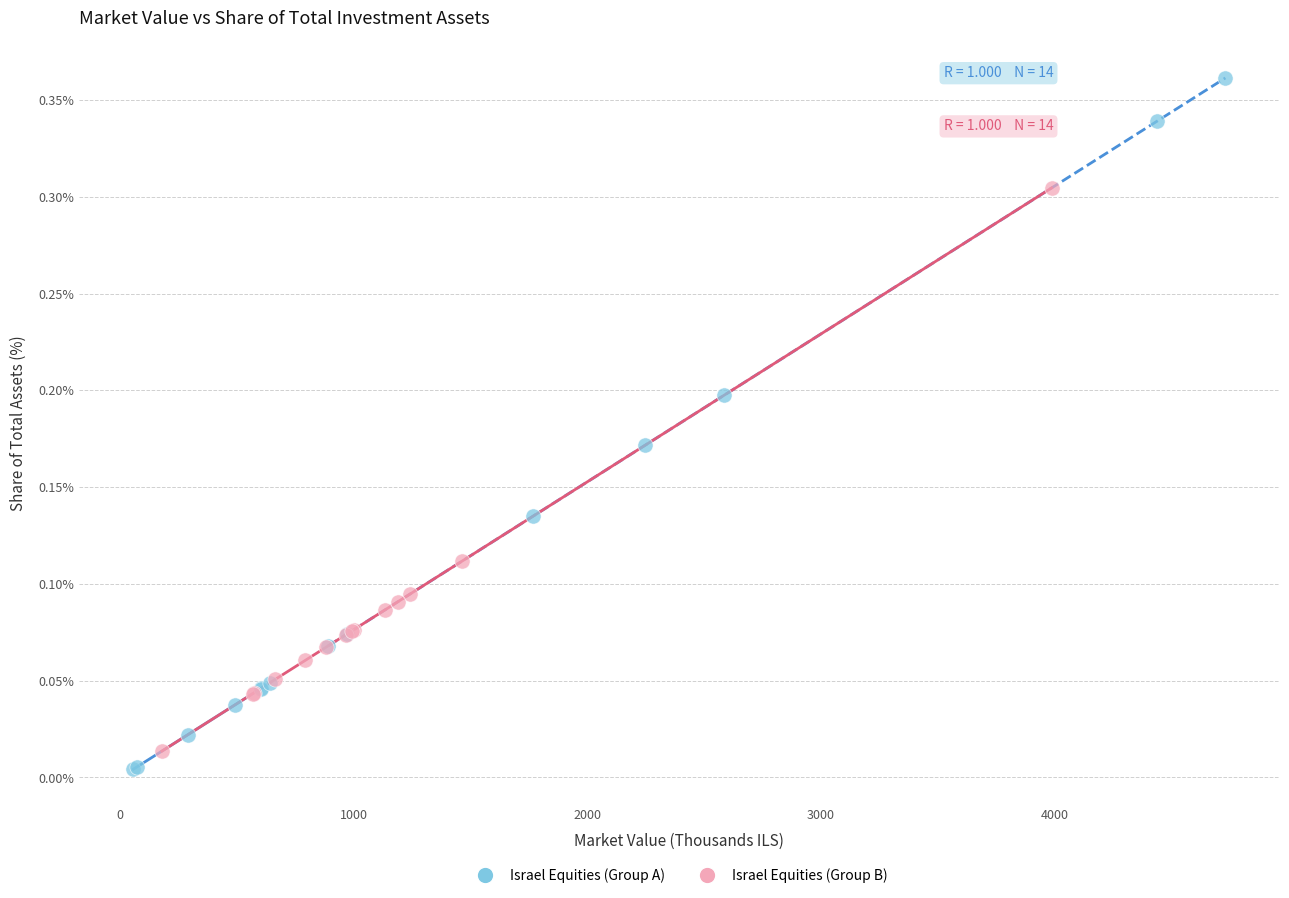

What are all the series names shown in the legend?

Israel Equities (Group A), Israel Equities (Group B)